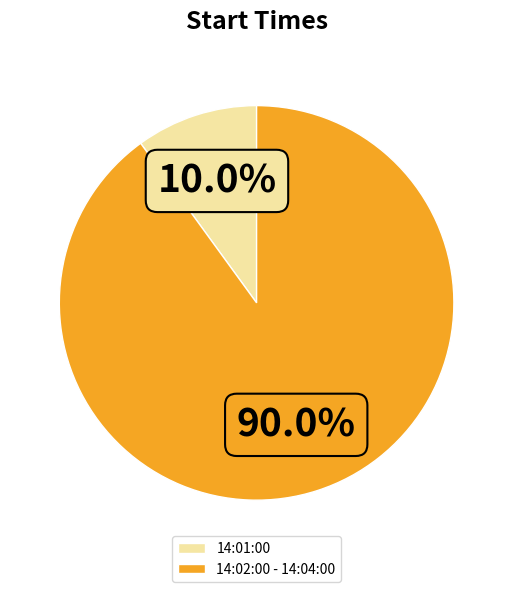

Which category accounts for the majority?

14:02:00 - 14:04:00